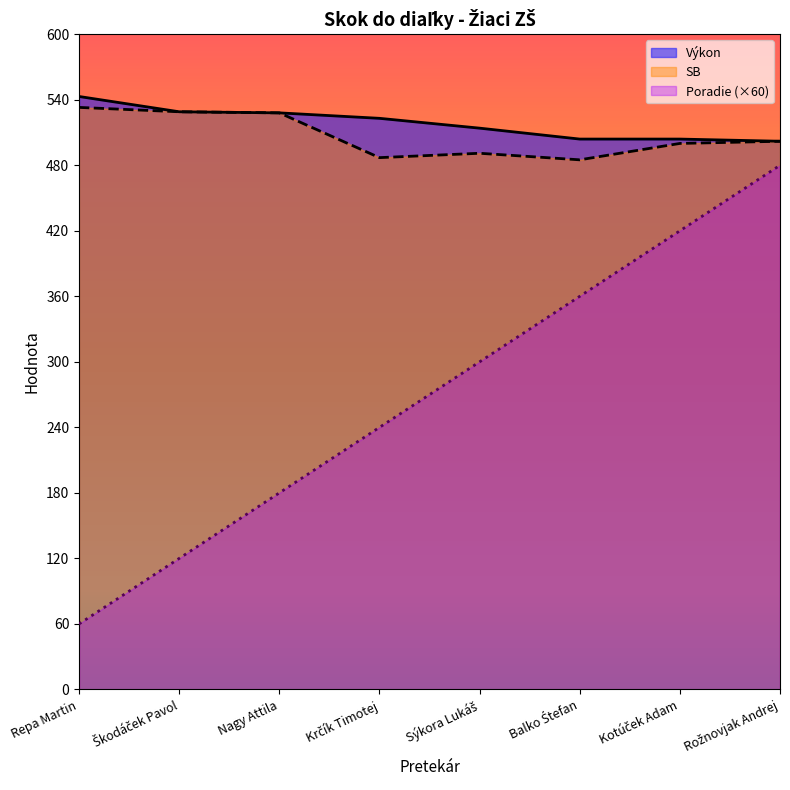

Rank the series at Nagy Attila from lowest to highest value.

Poradie, SB, Výkon